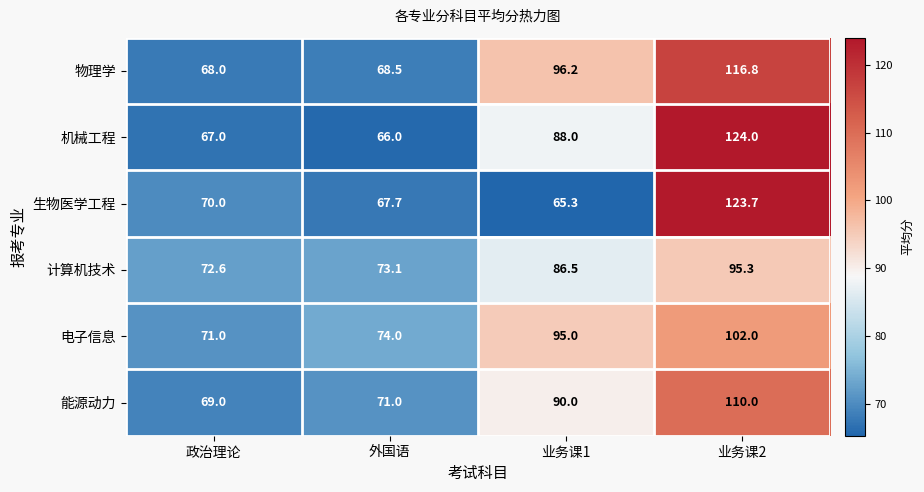

How many distinct data groups are displayed?

6